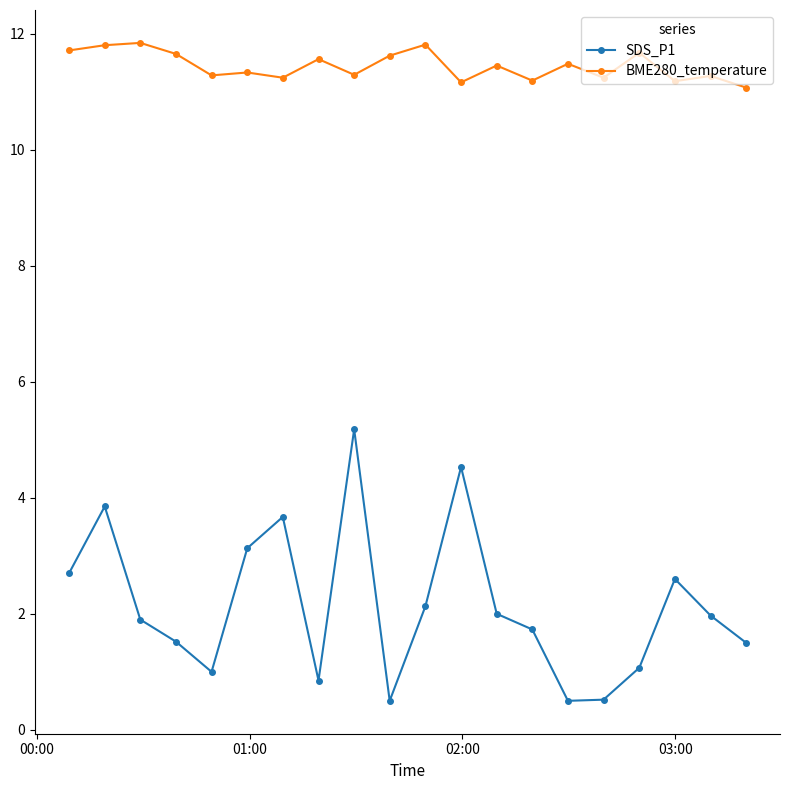

True or false: BME280_temperature has more than 0 points higher than both neighbors.

True